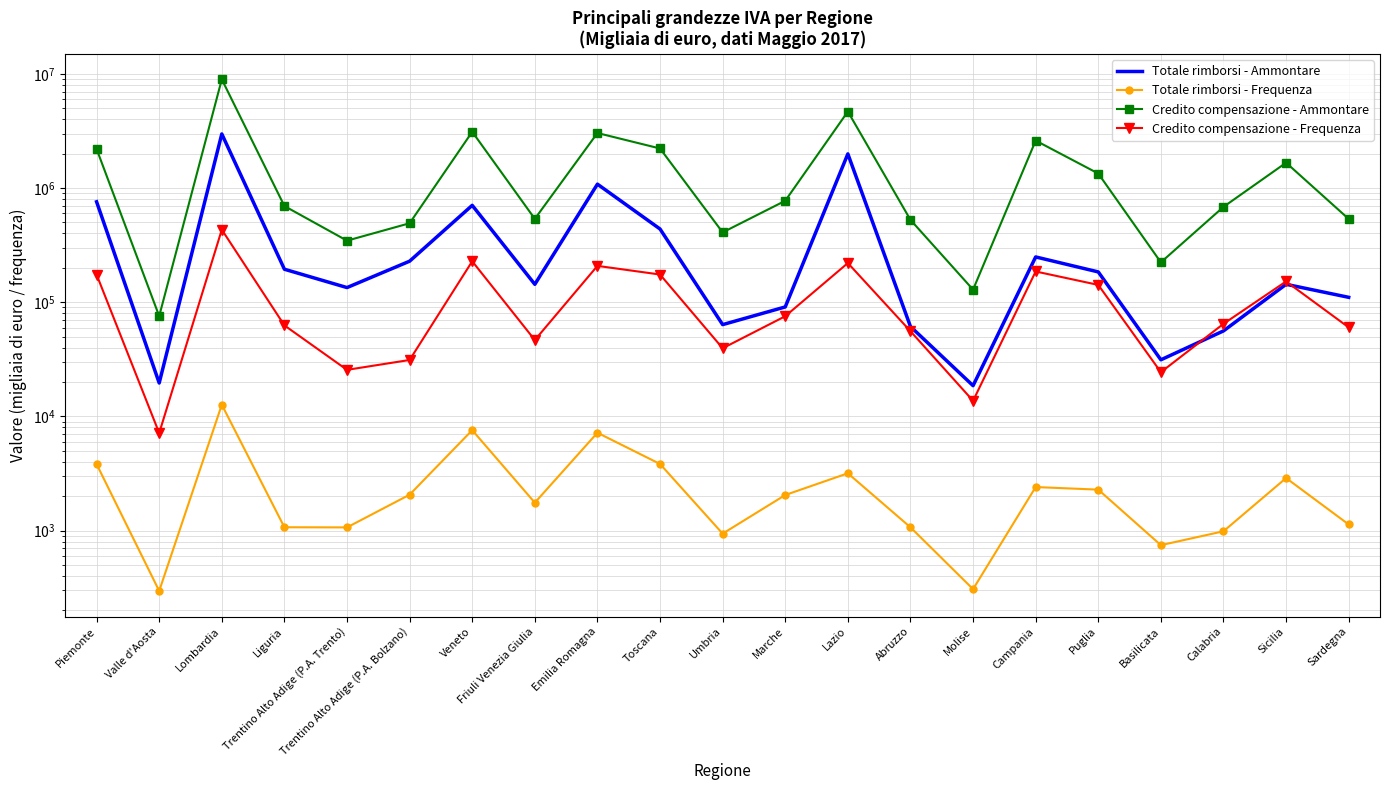

What is the average value of the Totale rimborsi - Ammontare series?

460823